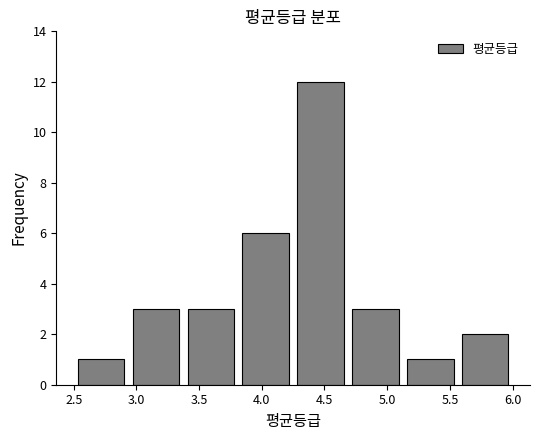

Reading left to right, transcribe this chart: for each bar, give the range it covers on the x-axis and its height. Neither the bar edges nor the heights are printed on the chart, so give them approximately, as read against the axes.

2.50 to 2.95: 1
2.95 to 3.40: 3
3.40 to 3.80: 3
3.80 to 4.25: 6
4.25 to 4.70: 12
4.70 to 5.15: 3
5.15 to 5.55: 1
5.55 to 6.00: 2